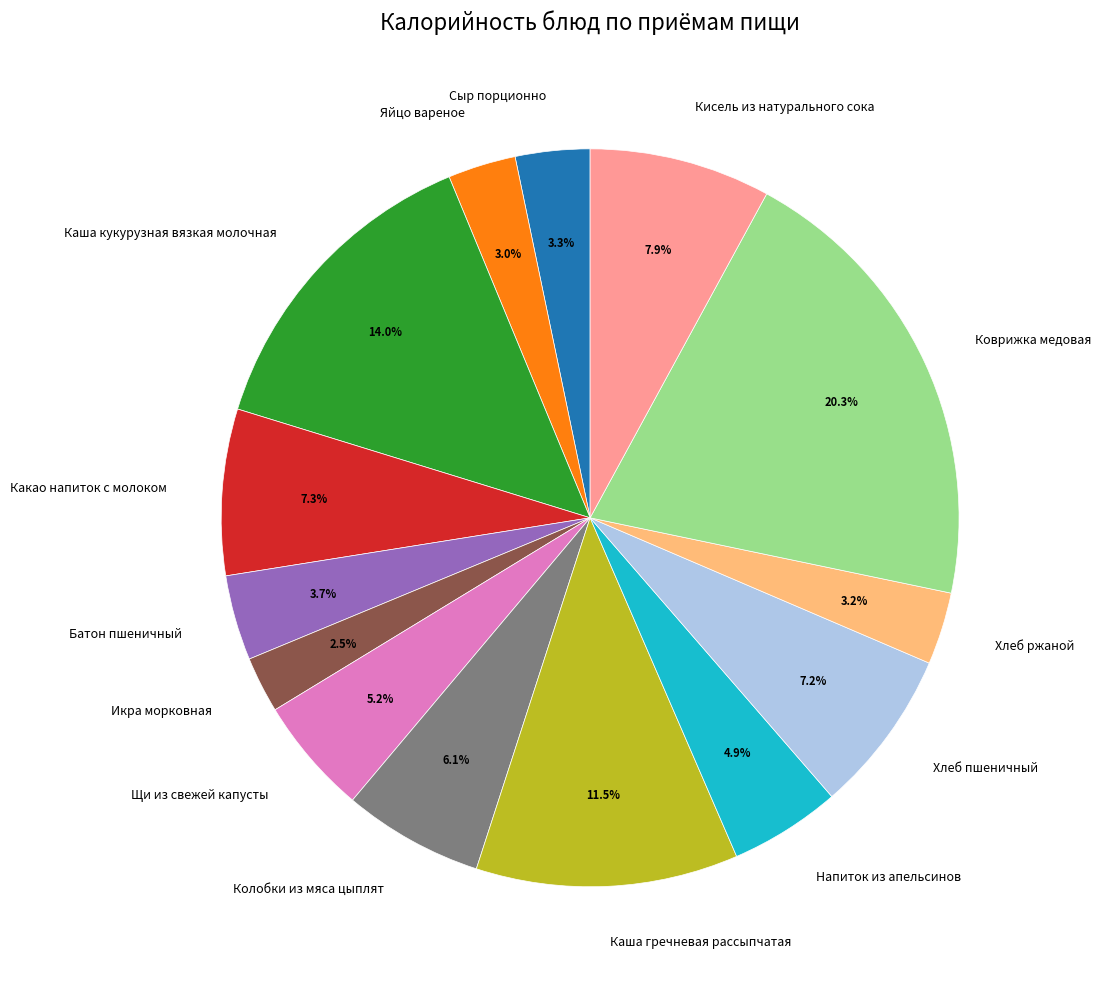

What is the largest slice in the pie chart?

Коврижка медовая